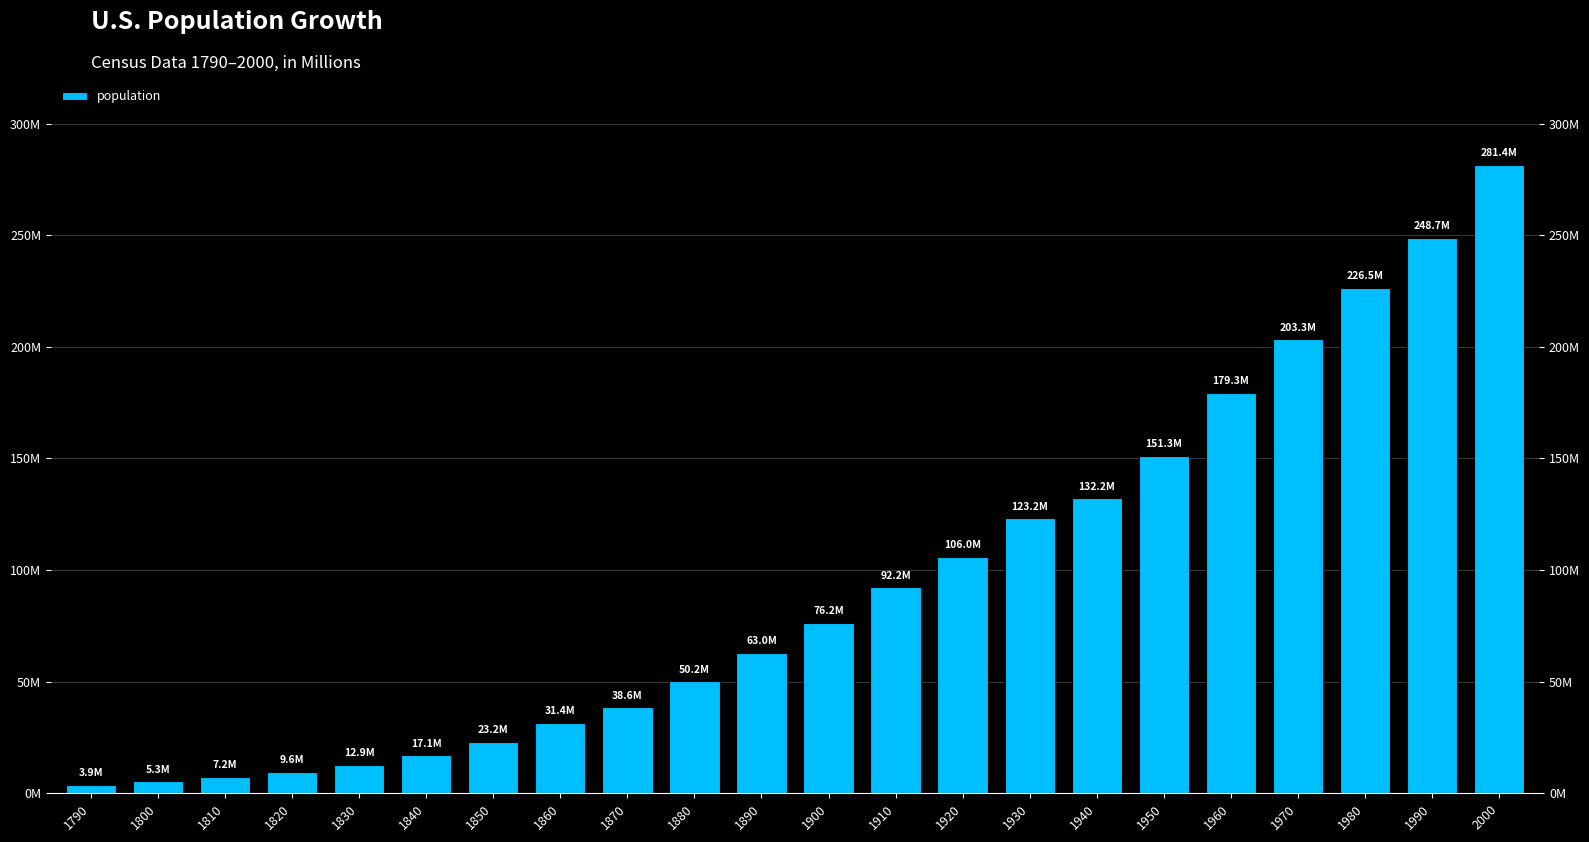

Which category has the highest value across all series?

2000